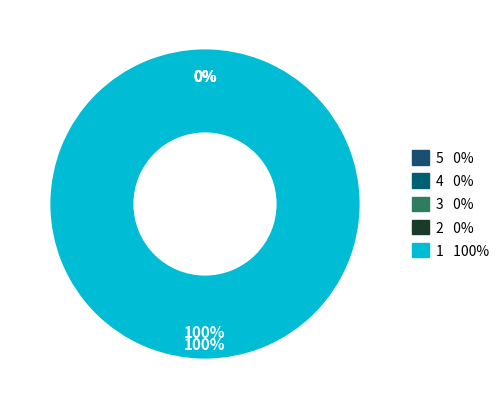

Combined, do Over Time 1.5 and Over Time 3.0 account for over 50%?

No